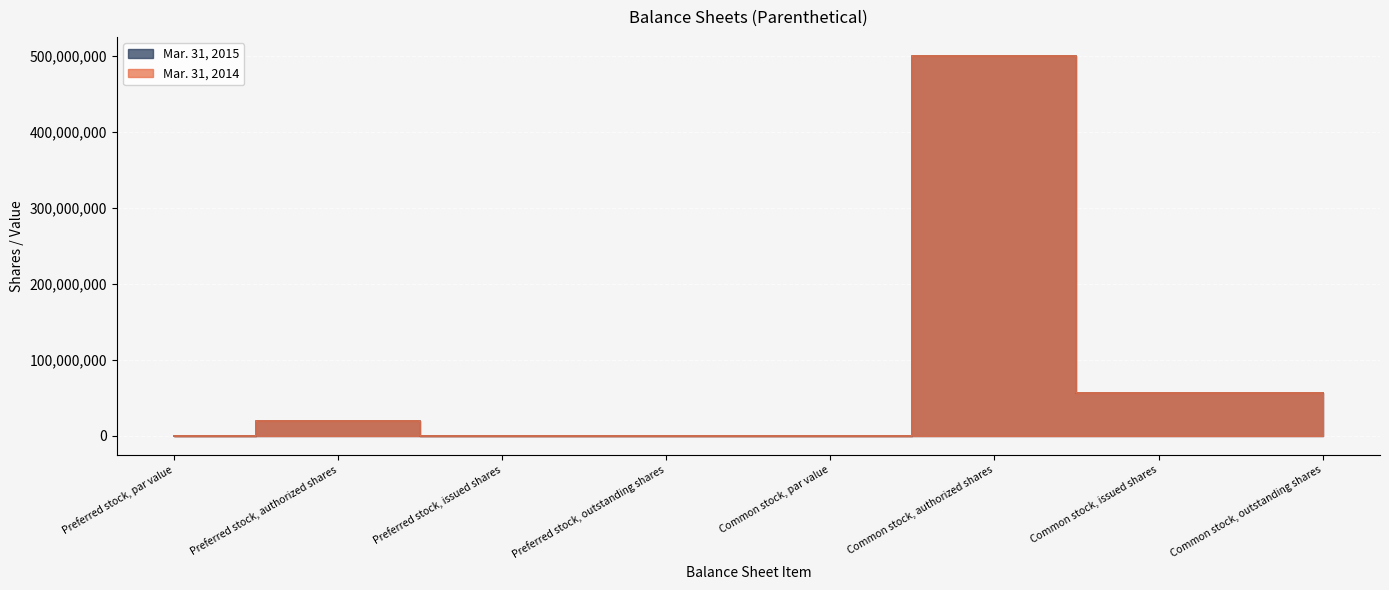

How many data points does each series have?

8